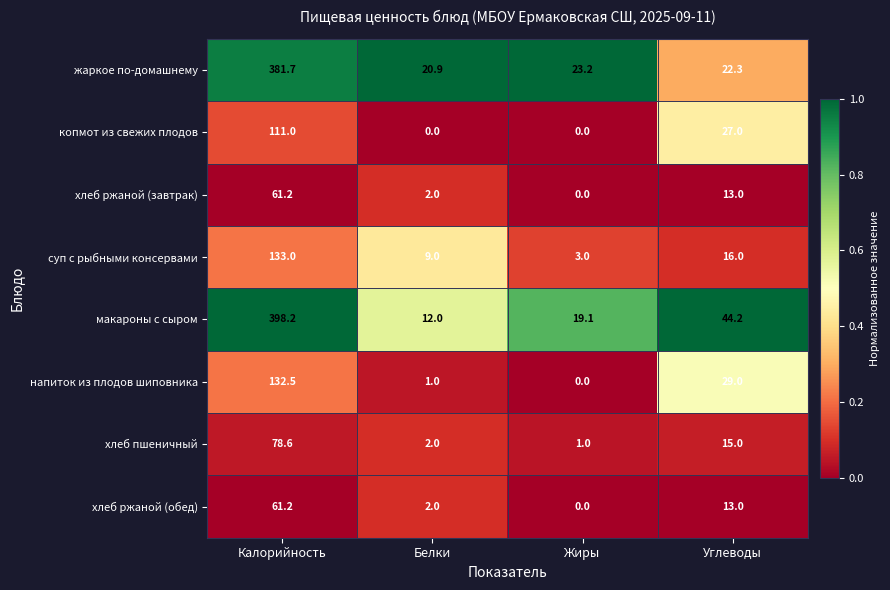

The value of хлеб ржаной (обед) at Белки is 1.4. True or false?

False